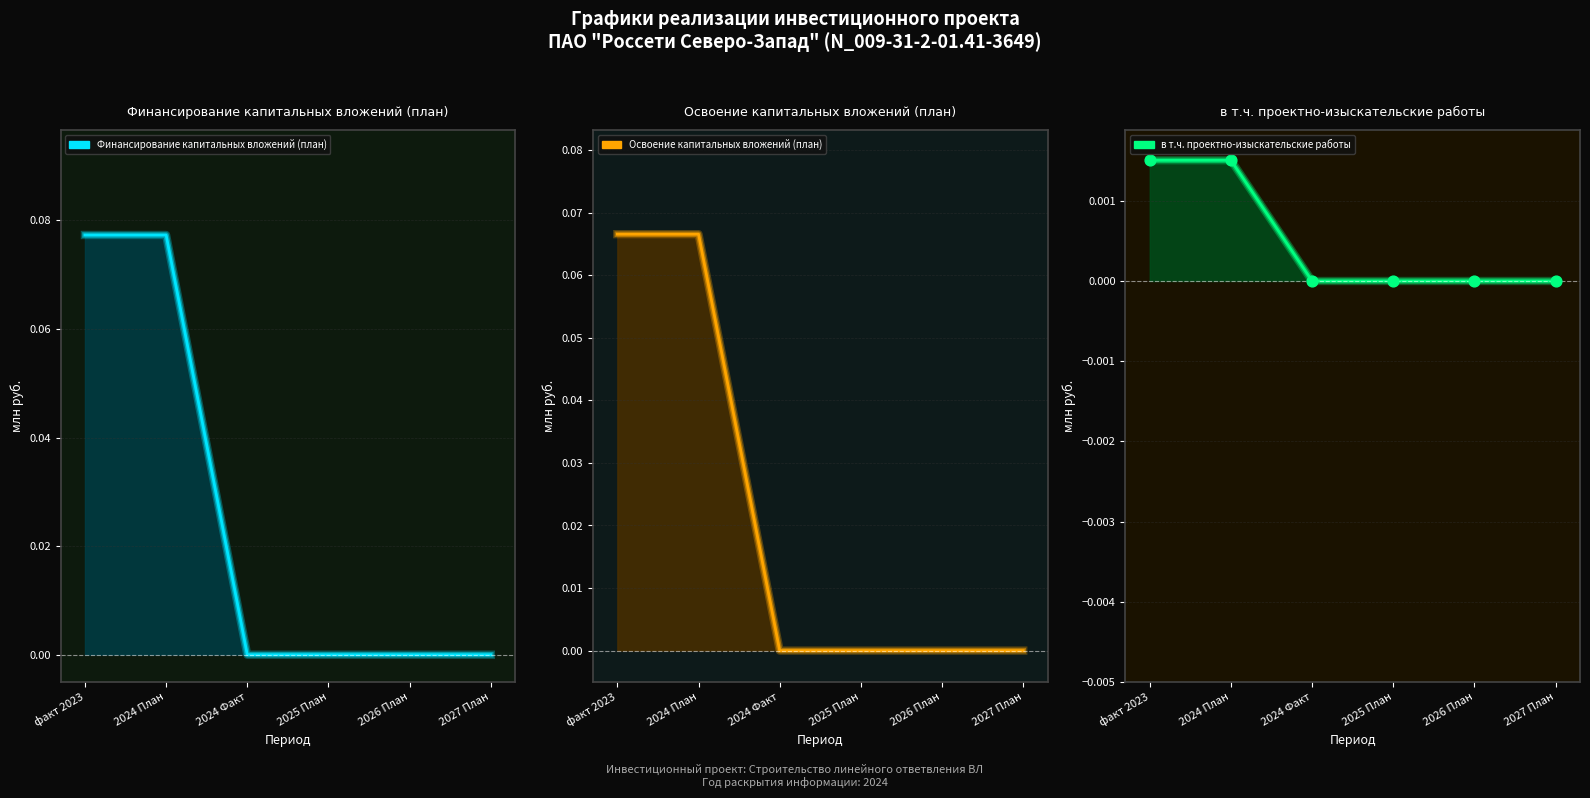

What are all the series names shown in the legend?

Финансирование капитальных вложений (план), Освоение капитальных вложений (план), в т.ч. проектно-изыскательские работы